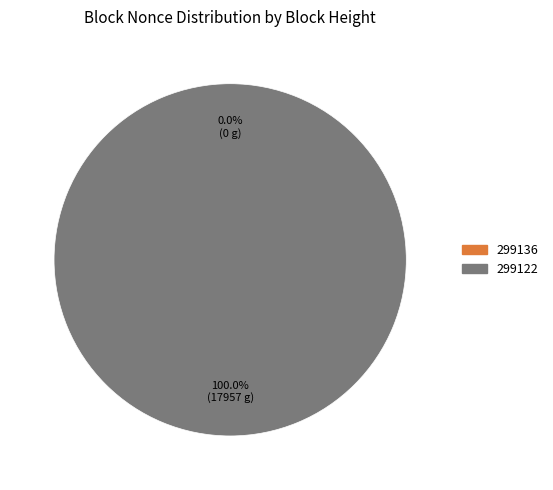

Combined, what portion of the pie is 299136 and 299122?

100.0%